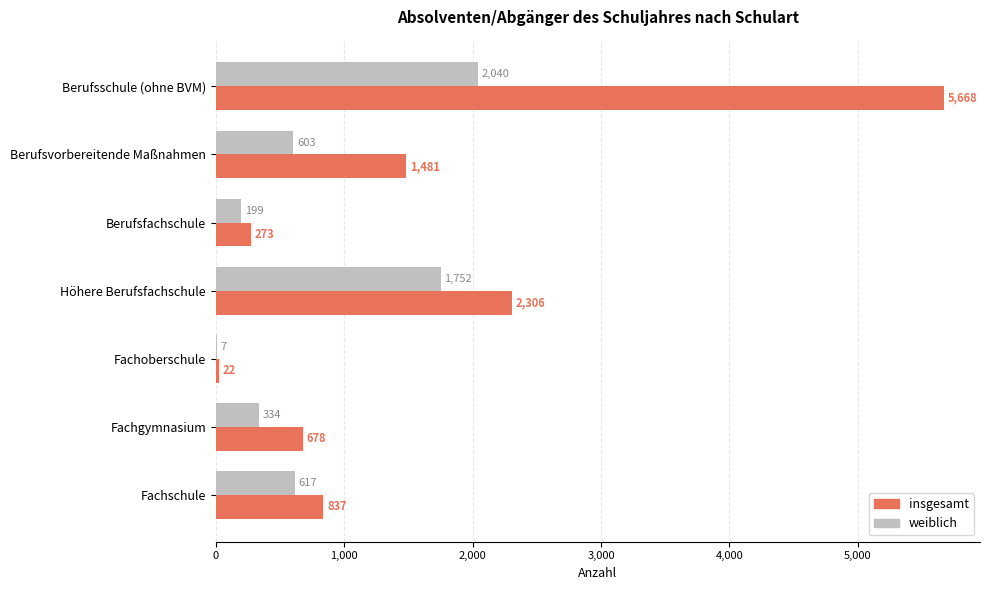

Which category has the highest value across all series?

Berufsschule (ohne BVM)